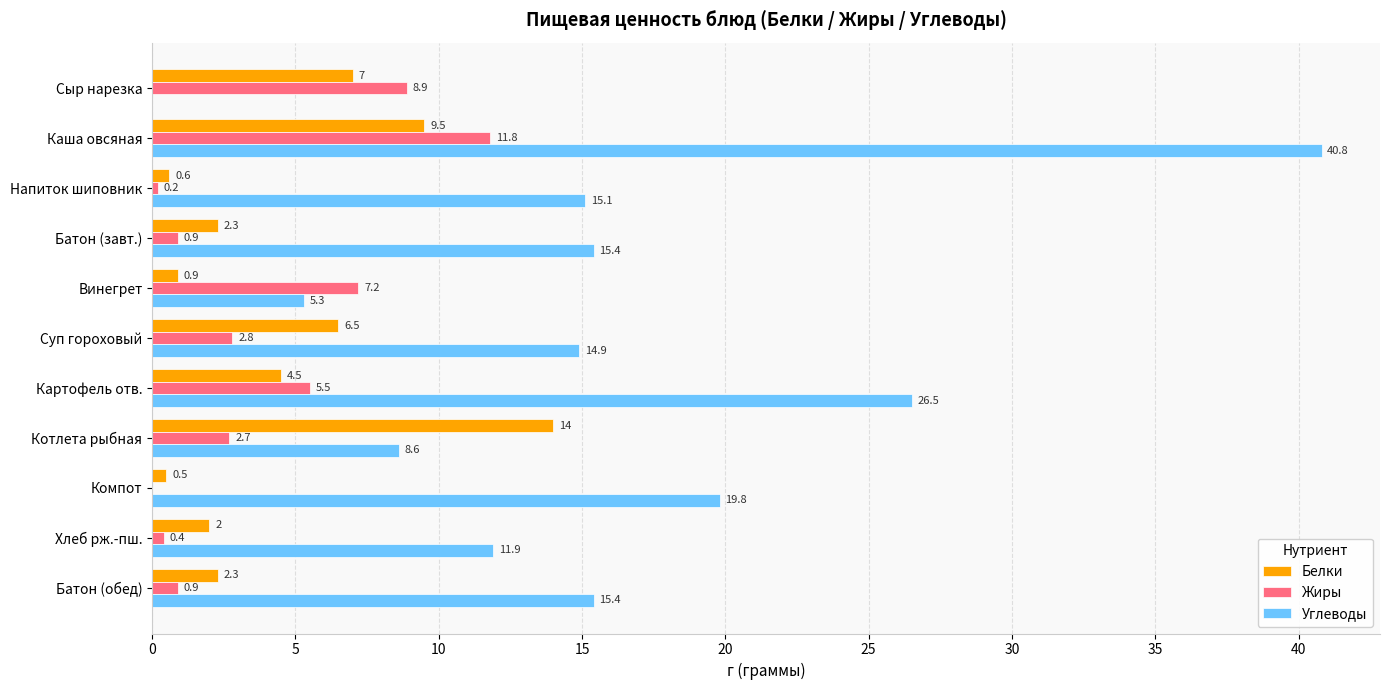

Between Винегрет and Картофель отв., which series saw the biggest shift?

Углеводы